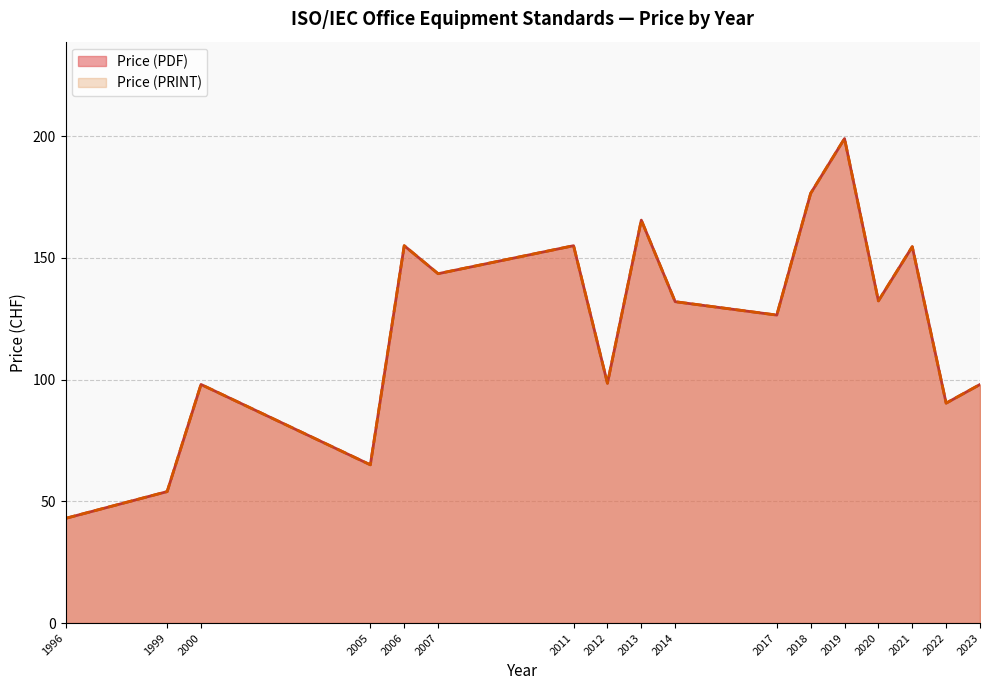

True or false: Price (PDF) has a value of 92 at 2013.

False